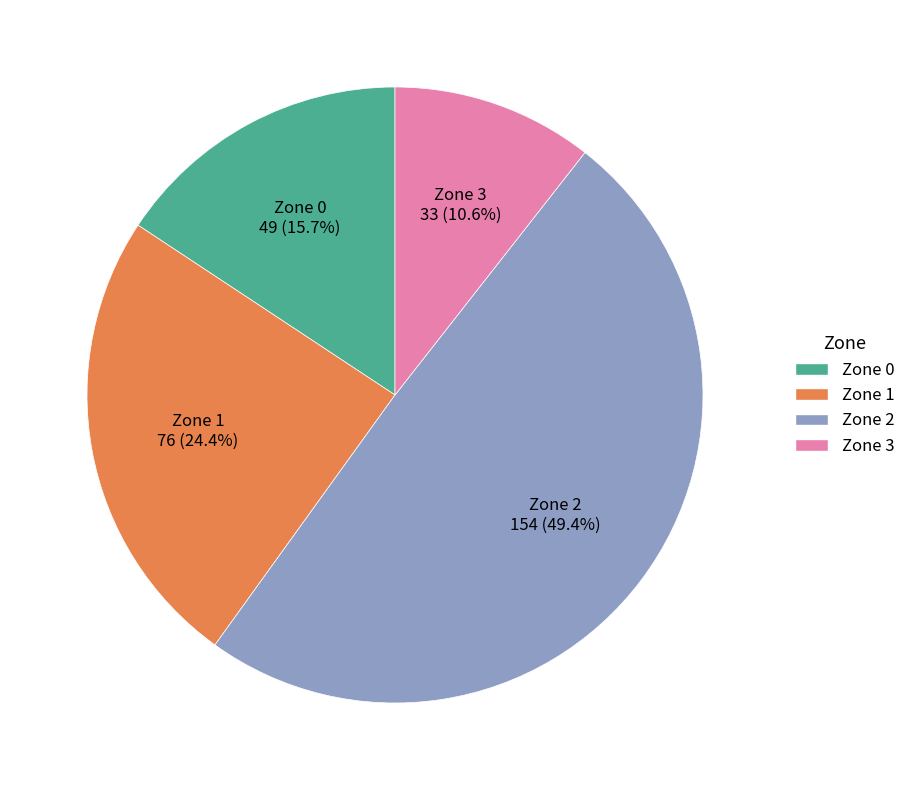

What is the total percentage of Zone 2 and Zone 3?

59.9%